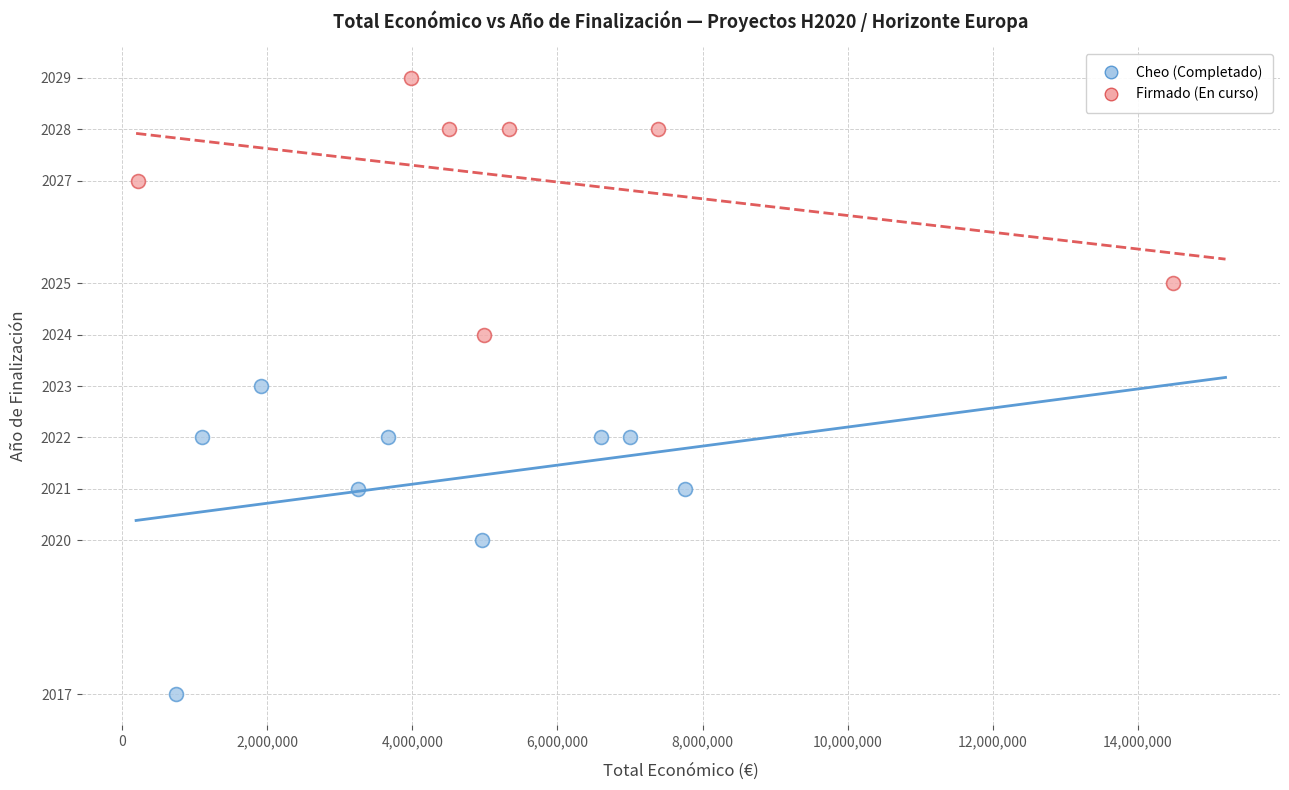

Which series contains the lowest Y value?

Cheo (Completado)